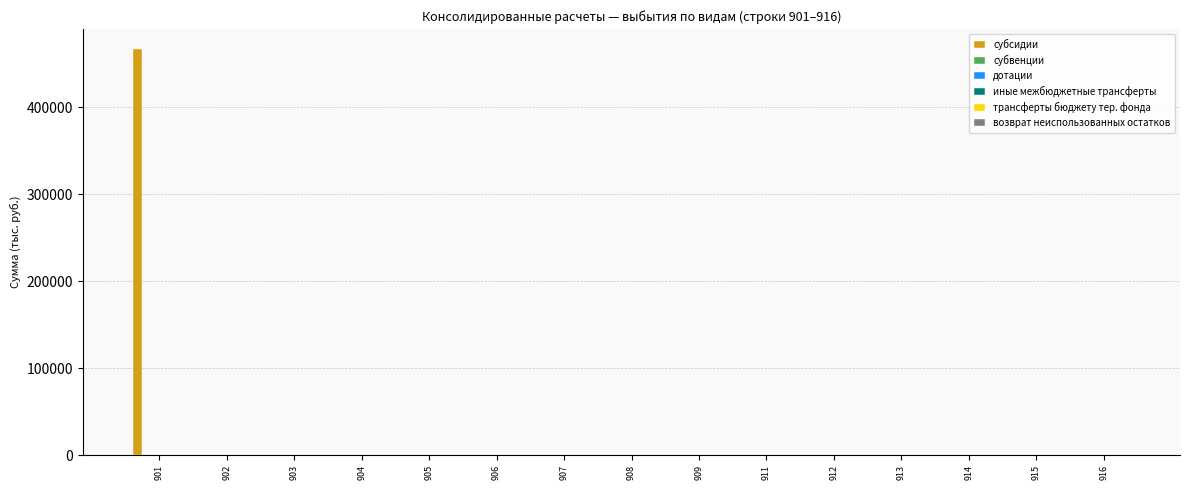

What is the maximum value shown in the chart?

466320.4